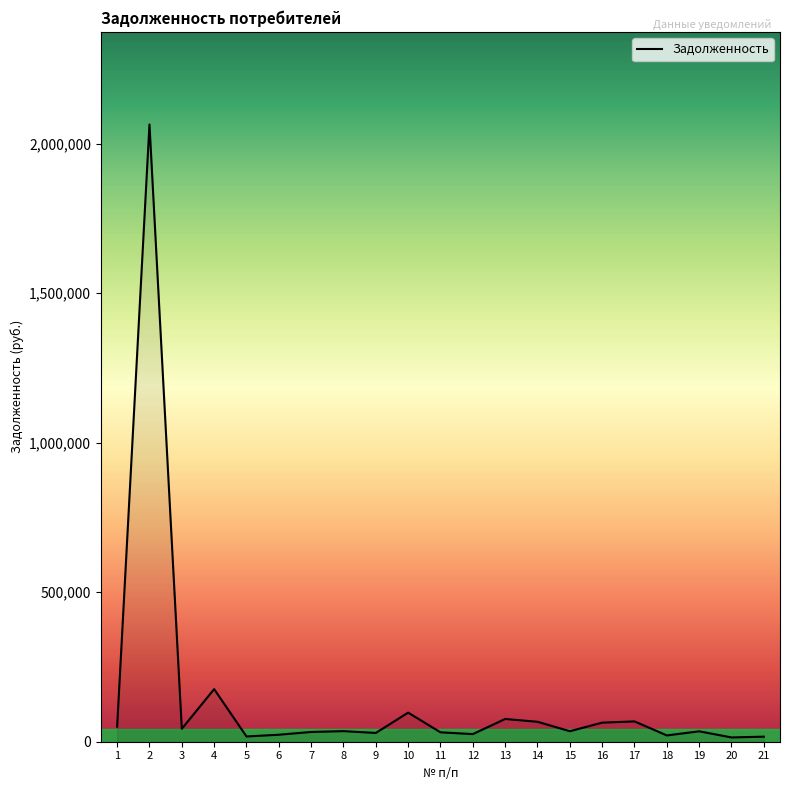

What is the maximum value shown in the chart?

2064282.8